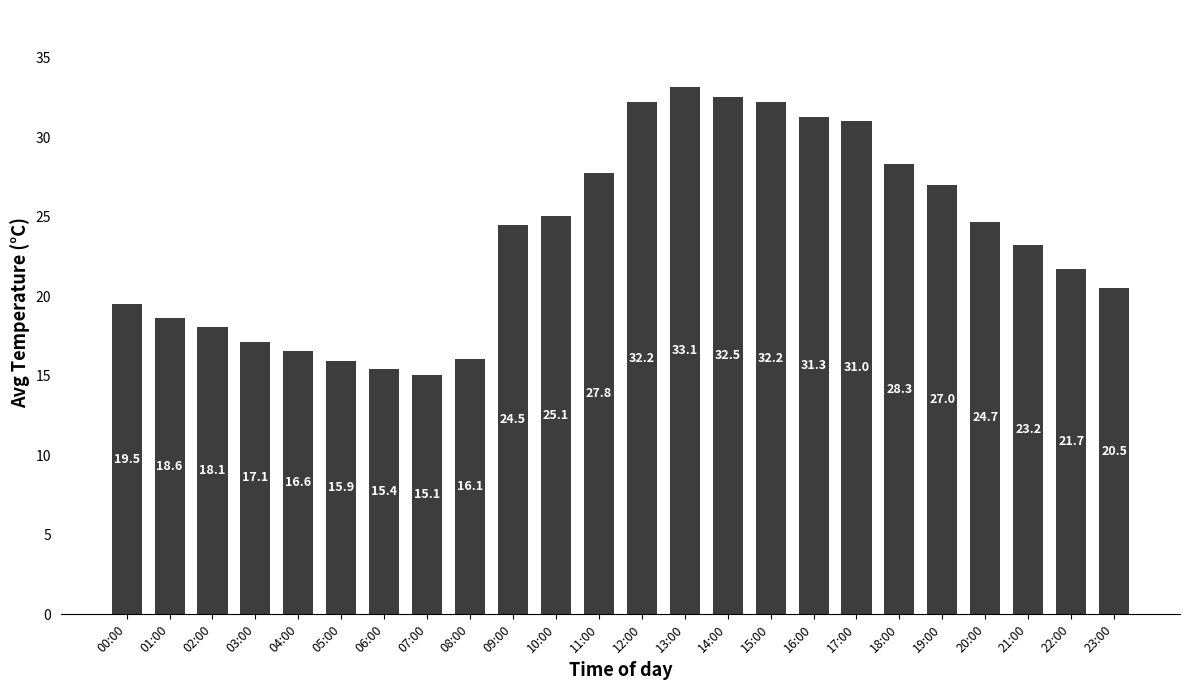

What is the label of the 22nd bar from the right?

02:00